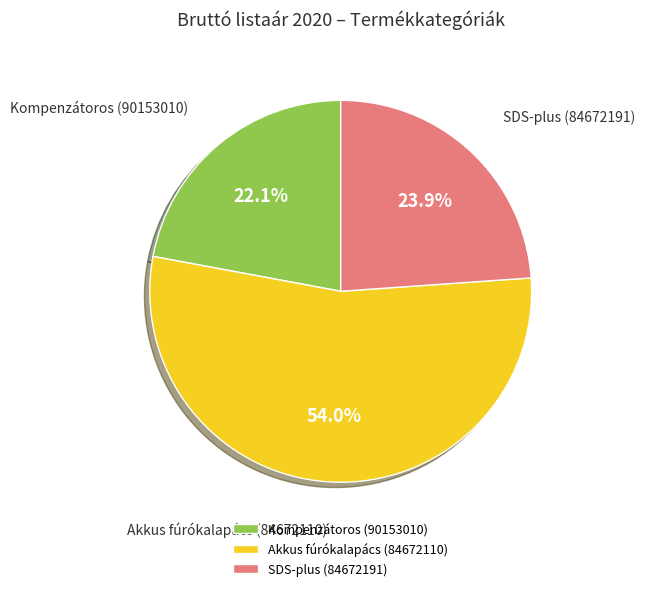

Do Akkus fúrókalapács (84672110) and Kompenzátoros (90153010) together represent more than half of the pie?

Yes